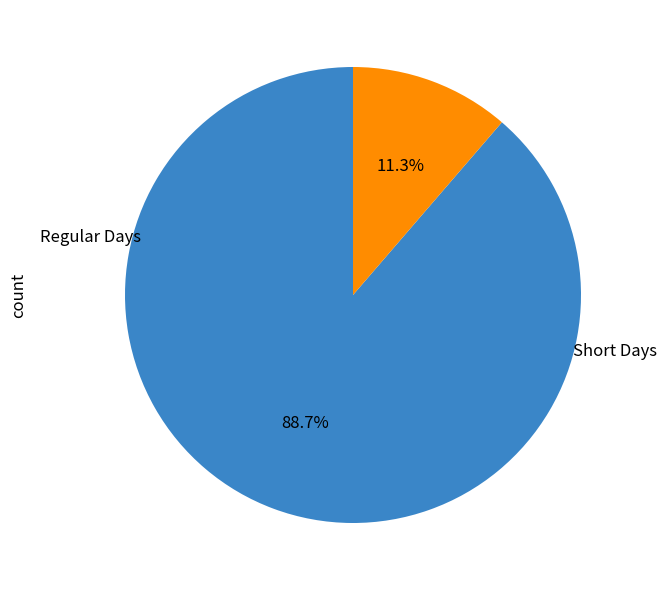

How many slices are in this pie chart?

2